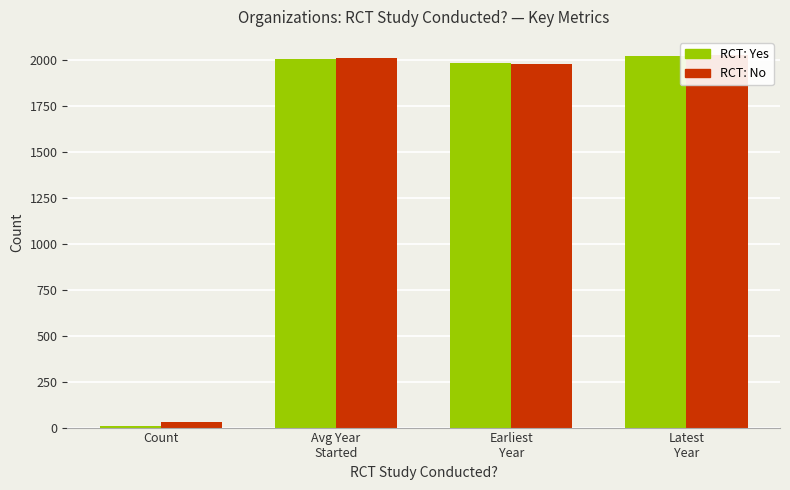

Reading left to right, transcribe all the data shown in this chart.

RCT: Yes: Count=7	Avg Year
Started=2004	Earliest
Year=1980	Latest
Year=2020
RCT: No: Count=30	Avg Year
Started=2007	Earliest
Year=1978	Latest
Year=2023